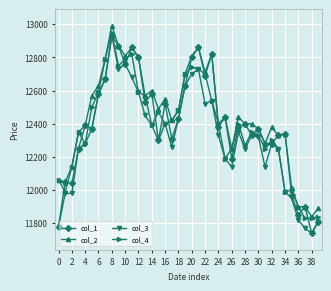

What is the value of the col_4 point at the 33rd from the left?

12300